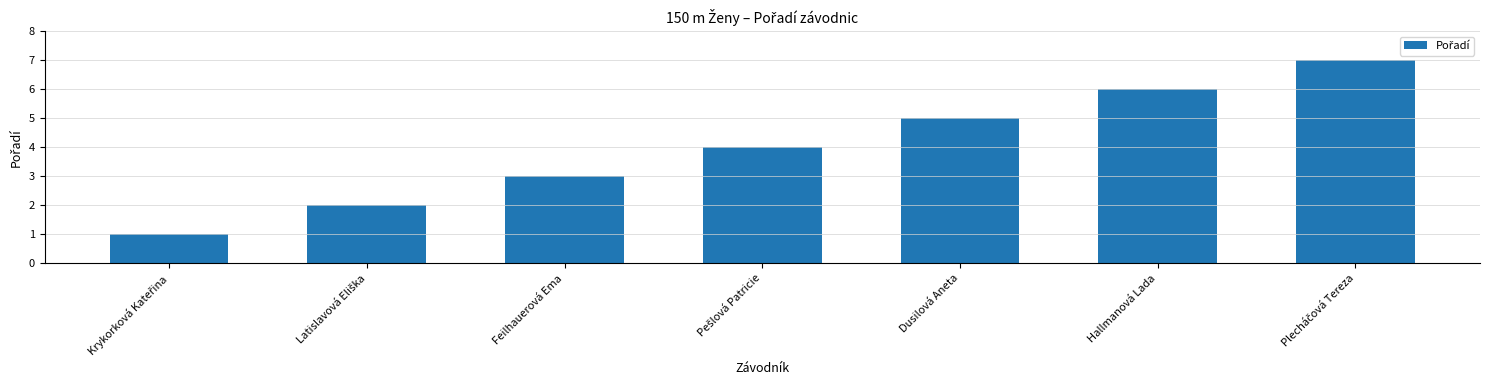

The chart shows a value of 4 at Hallmanová Lada. True or false?

False